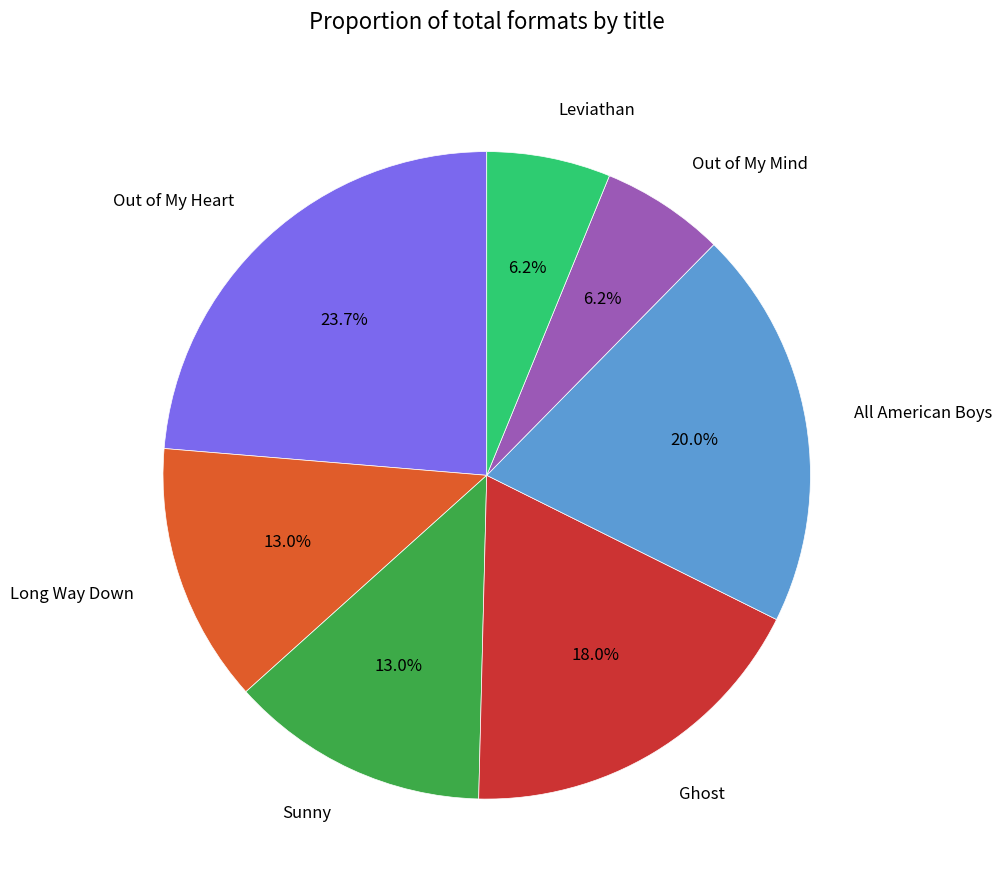

Does any single category account for the majority?

No